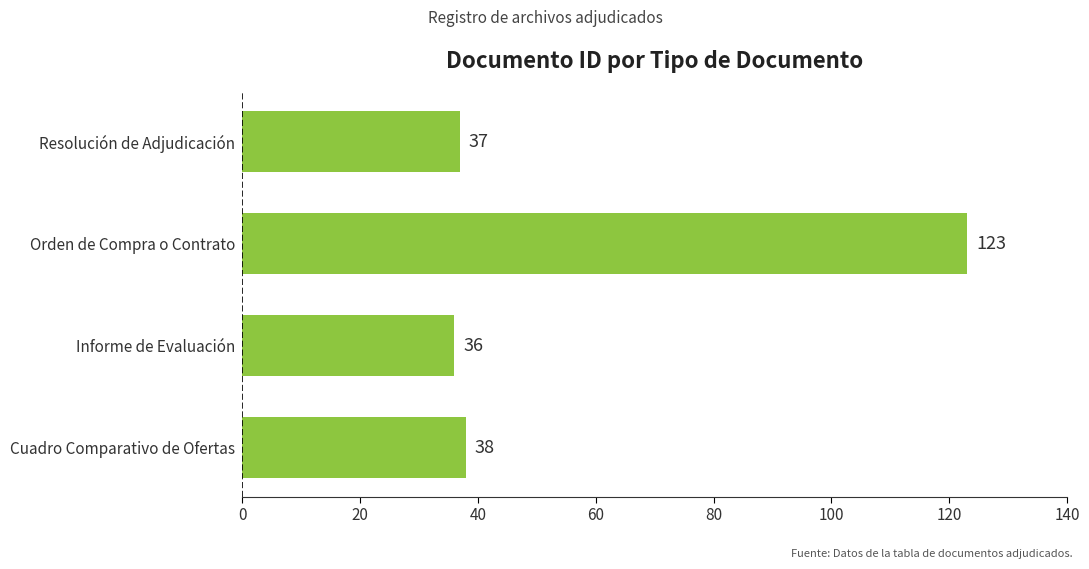

The value at Resolución de Adjudicación is 19. True or false?

False